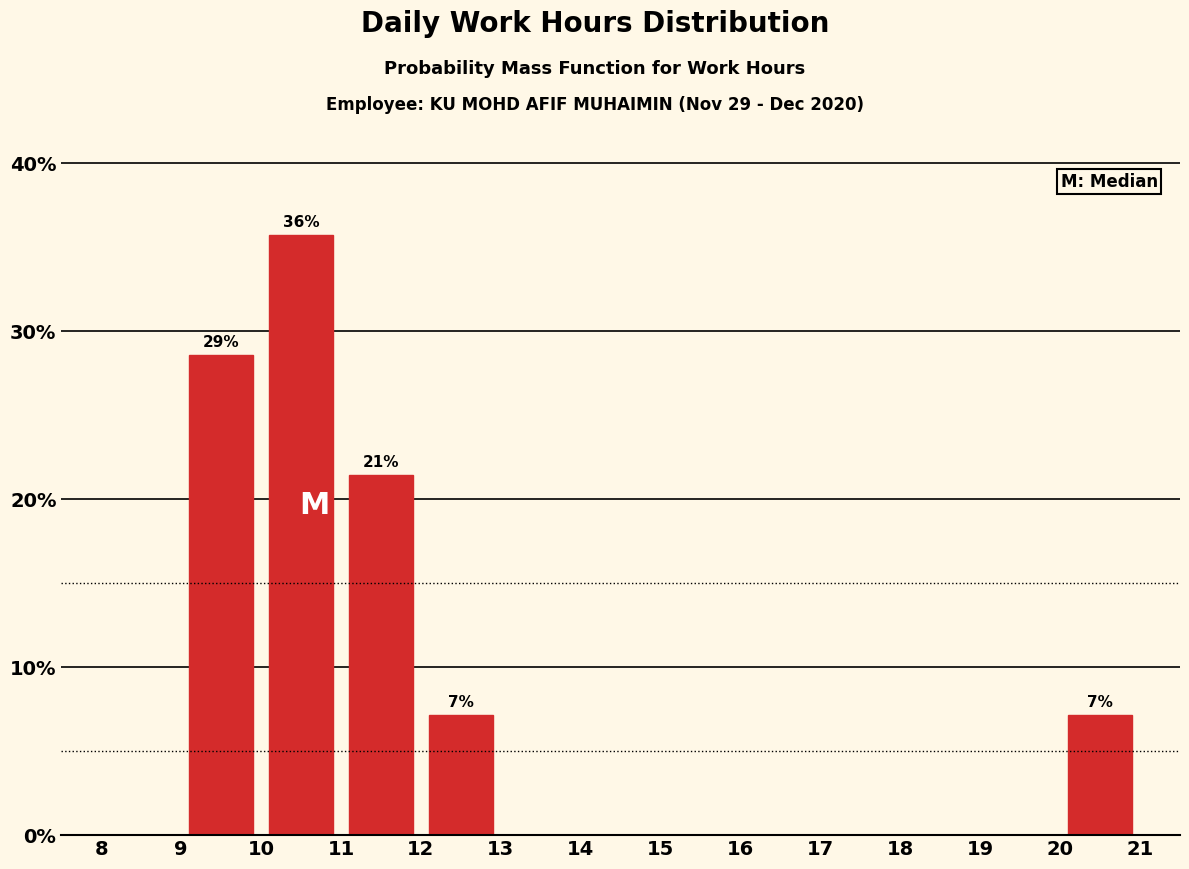

Over which range of the x-axis is the bar tallest?

10 to 11